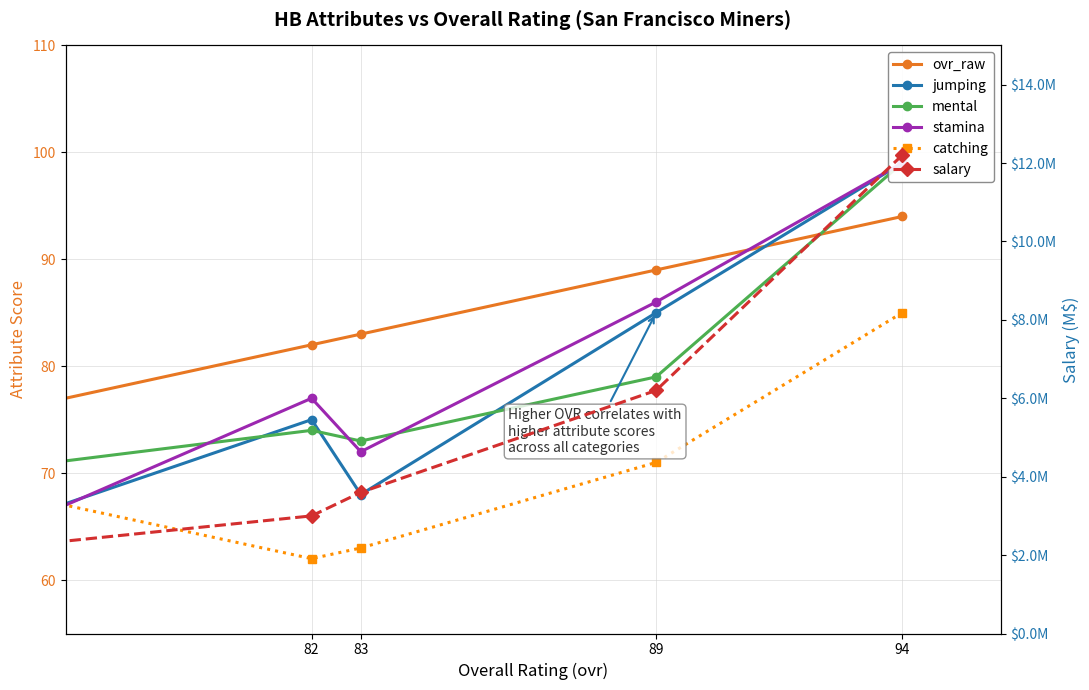

Is the value of jumping at 94 greater than the value of mental at 89?

Yes